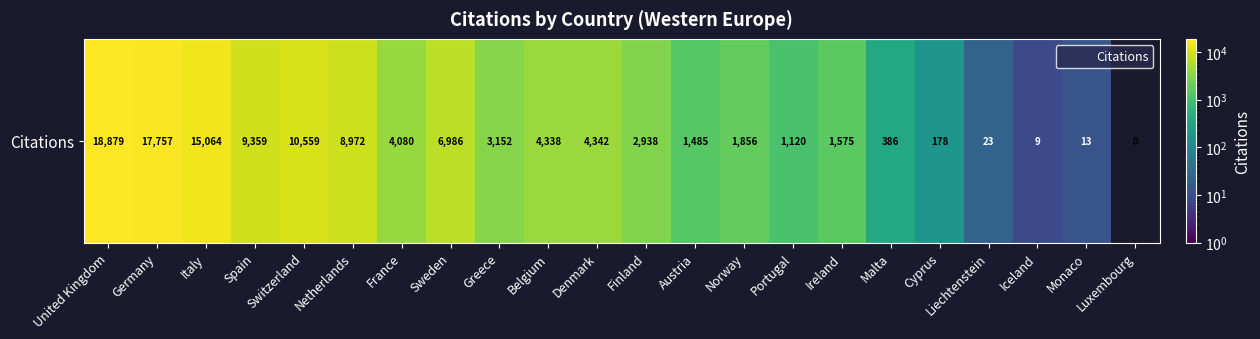

The chart shows a value of 511 at Ireland. True or false?

False